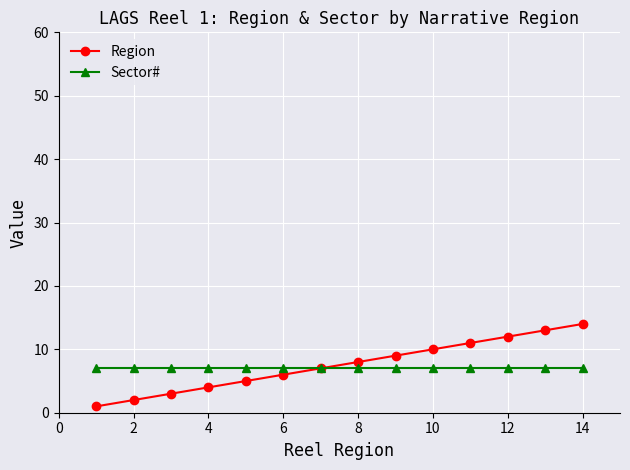

Rank the series by their maximum value, from highest to lowest.

Region, Sector#